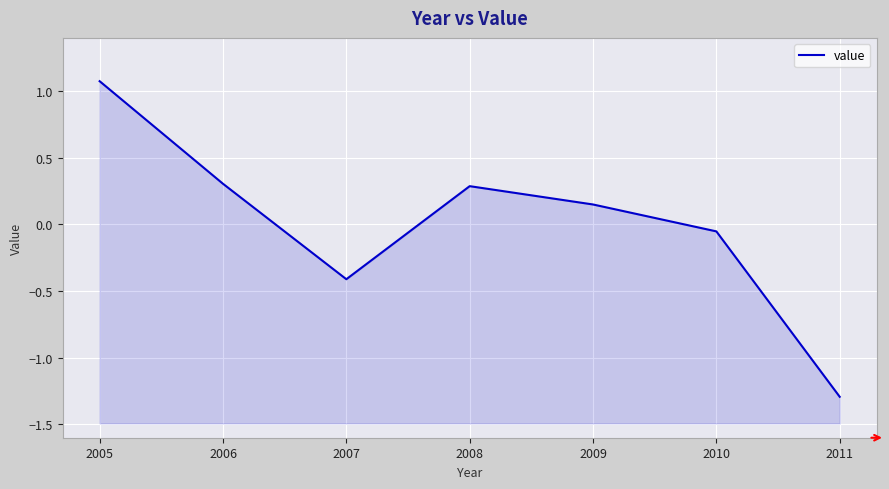

Reading left to right, extract all data points from this chart.

2005=1.1	2006=0.3	2007=-0.4	2008=0.3	2009=0.2	2010=-0.1	2011=-1.3